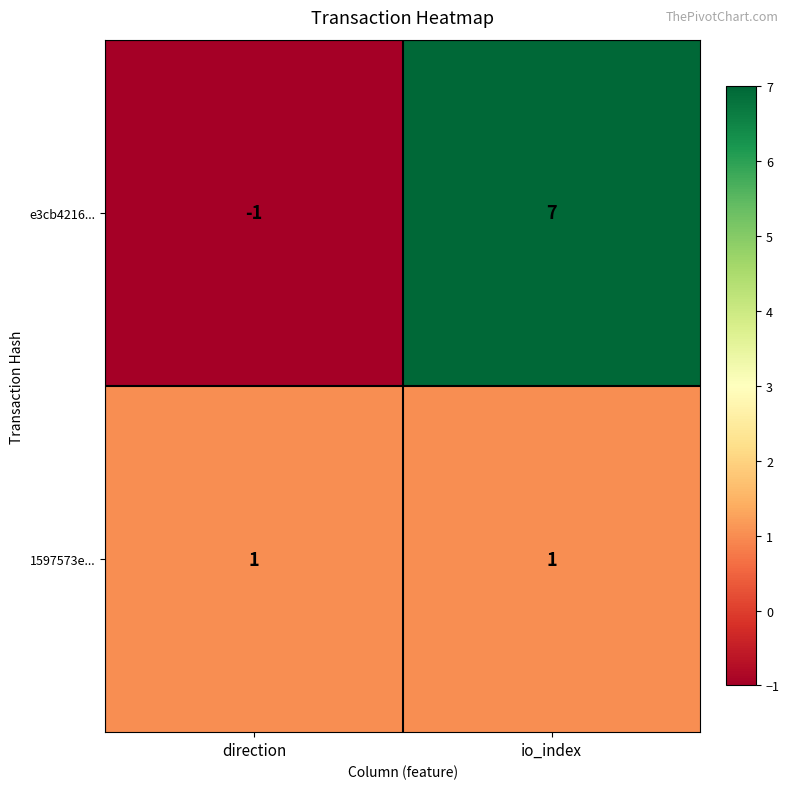

How many categories are shown in the chart?

2